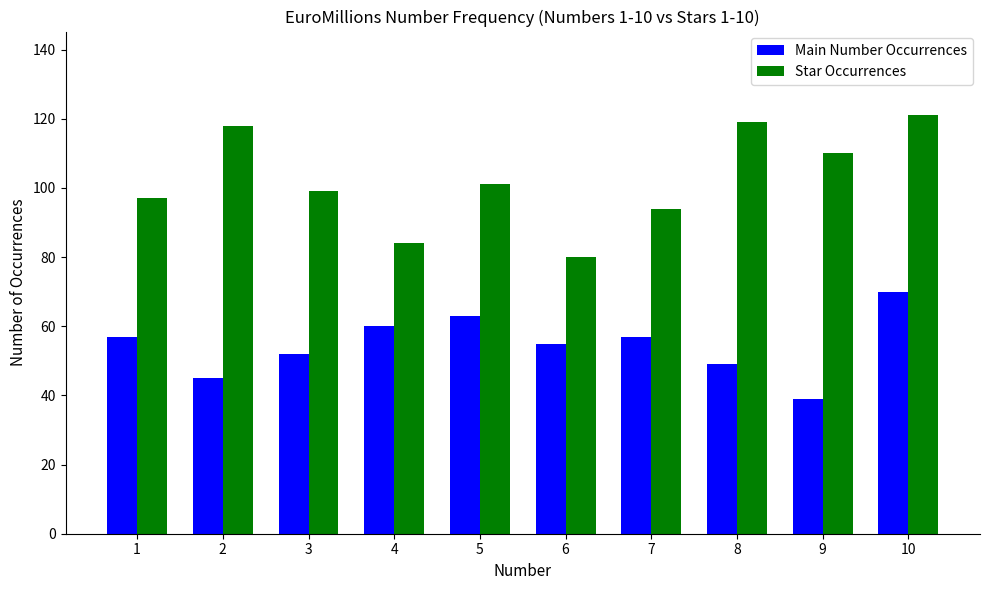

Count the number of categories in the chart.

10